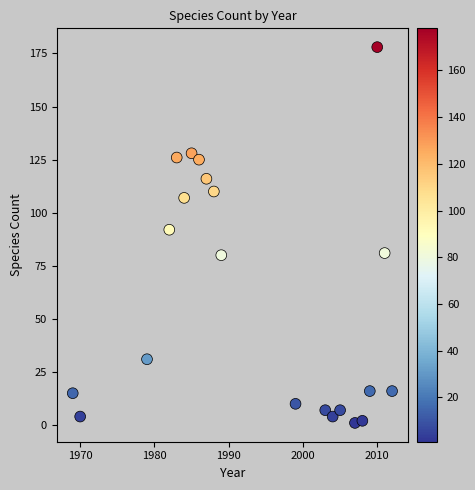

What is the range of X values (max minus min)?

43